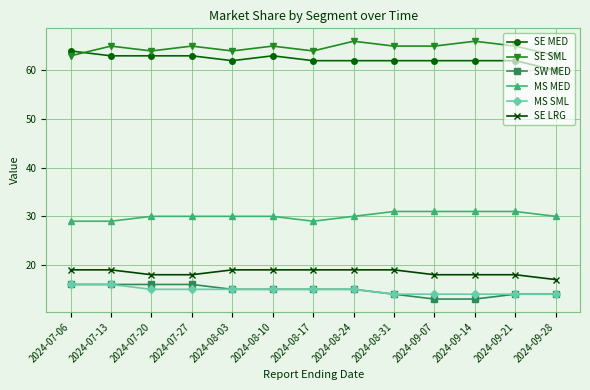

How many lines are shown in the chart?

6